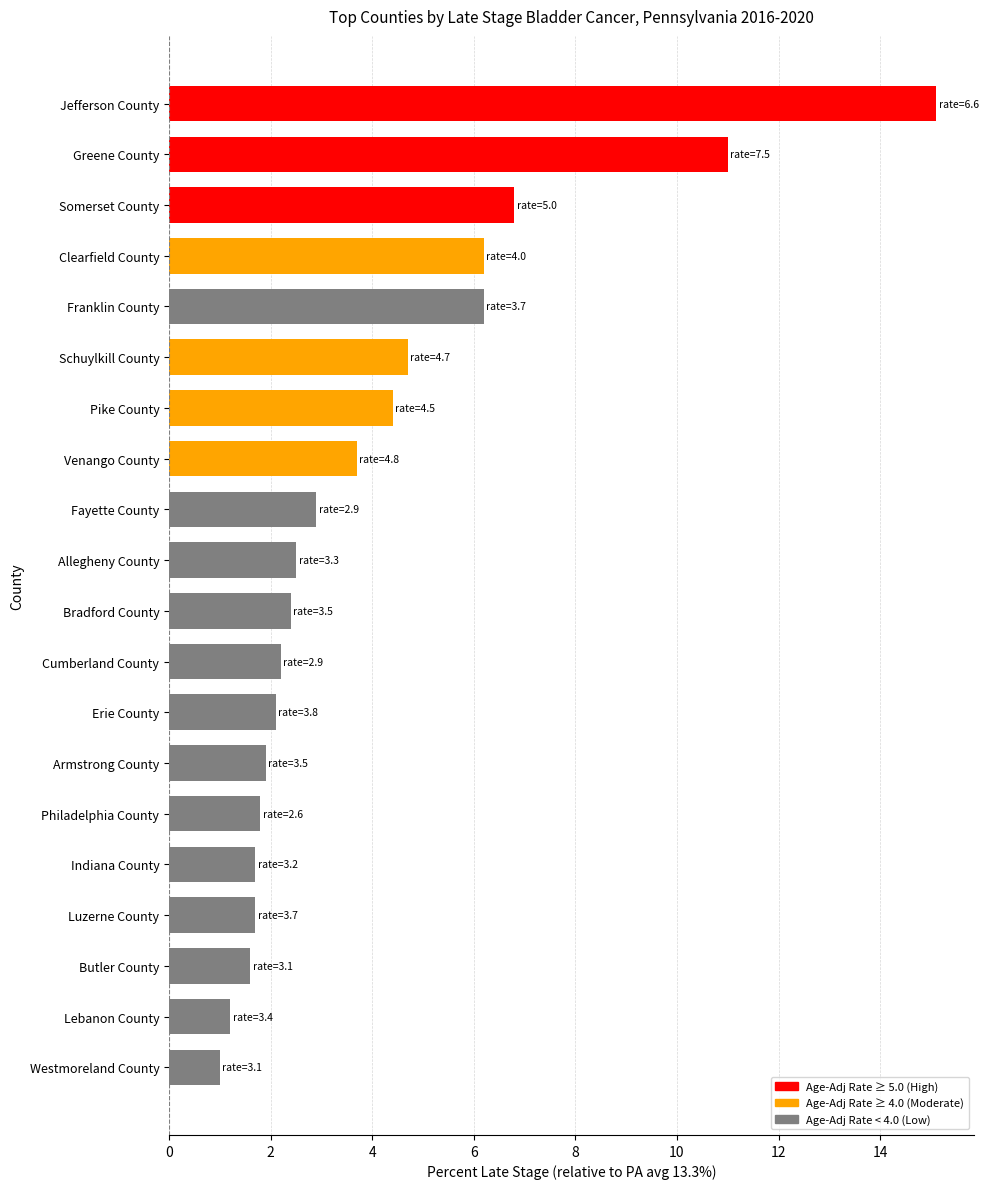

What is the greatest value displayed?

15.1